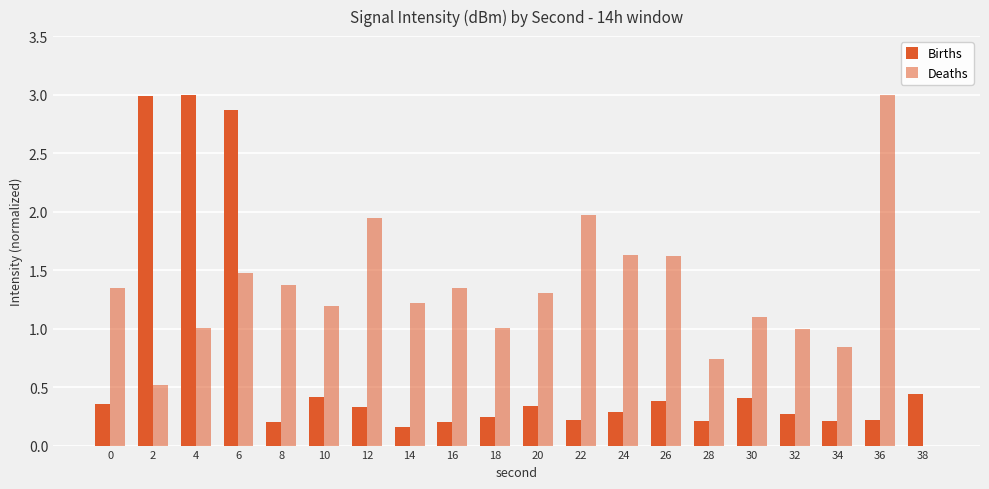

Does the chart contain stacked bars?

No